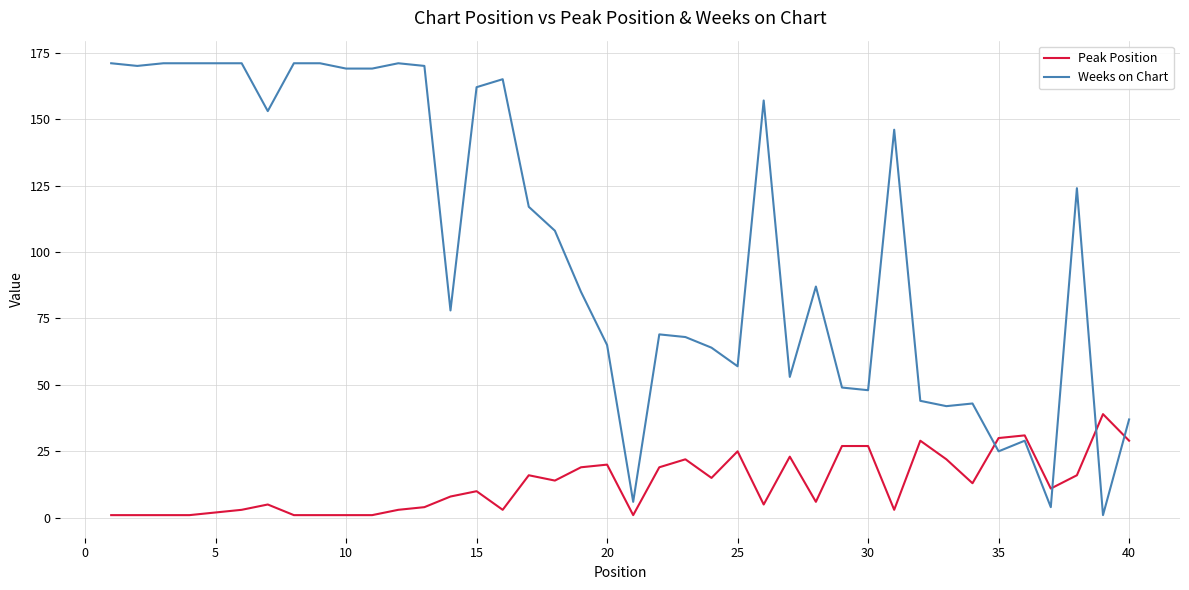

Which series has the widest spread of values?

Weeks on Chart